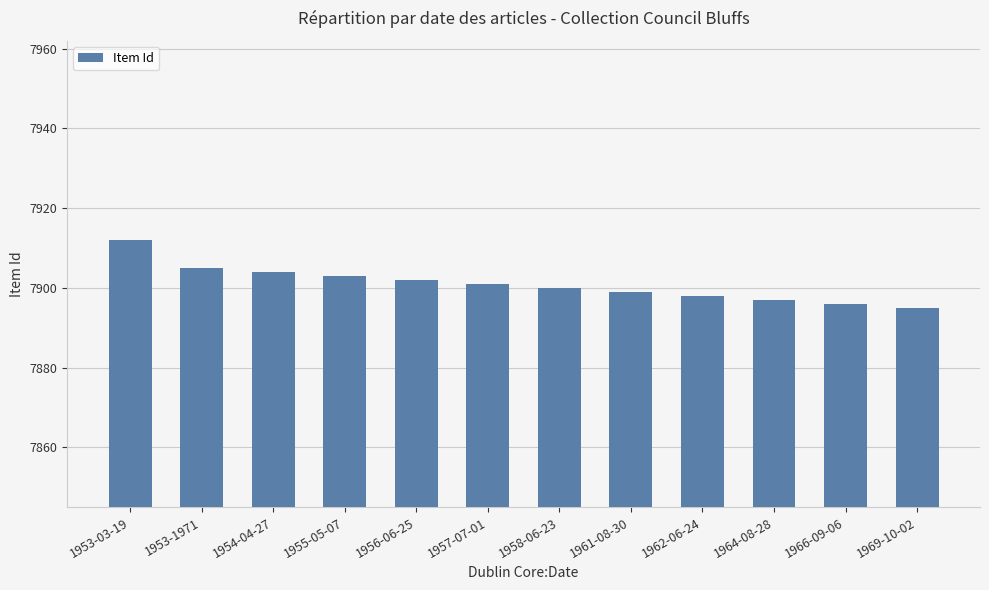

Are the bars grouped side by side (vs. stacked)?

No